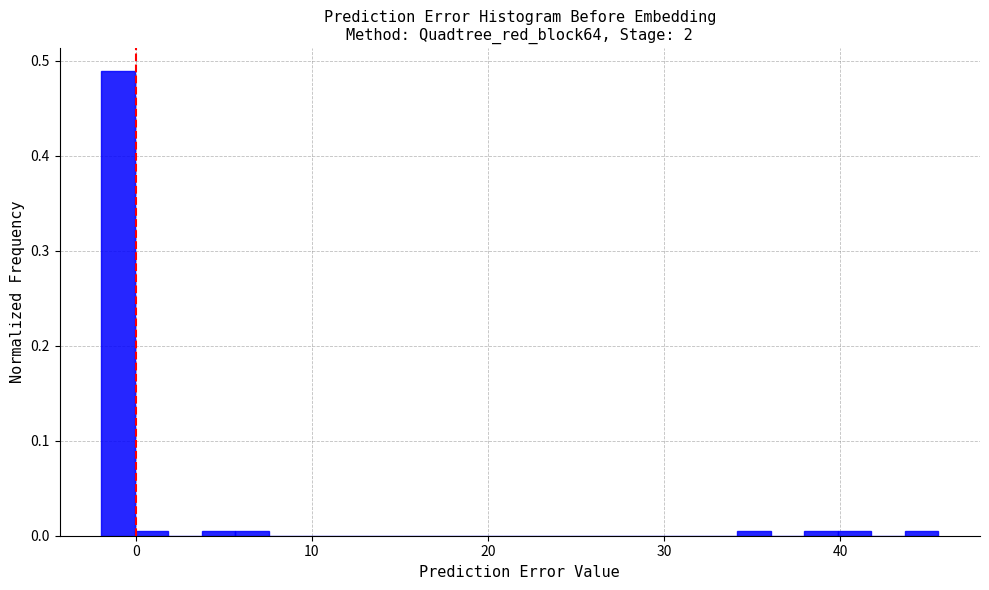

Read against the x-axis, roughly where is the centre of the tallest bar?

-1